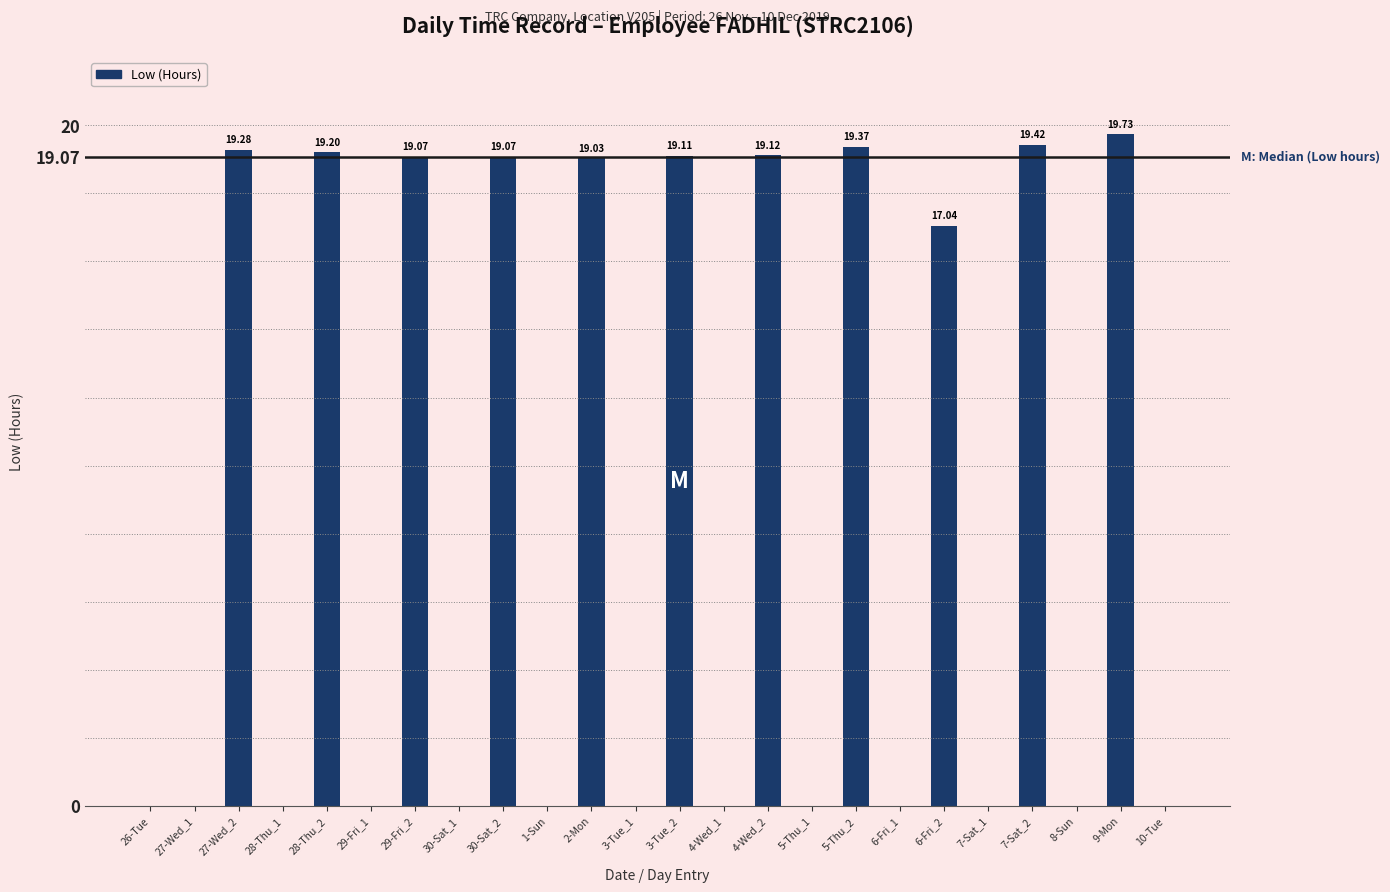

What is the sum of the values at 9-Mon and 30-Sat_1?

19.7